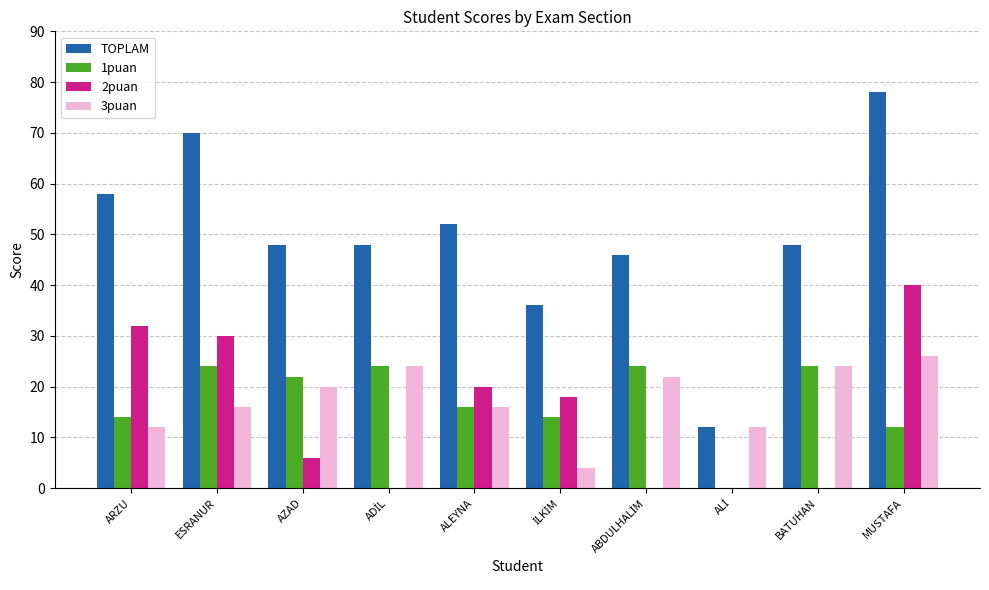

How many groups of bars are there?

10